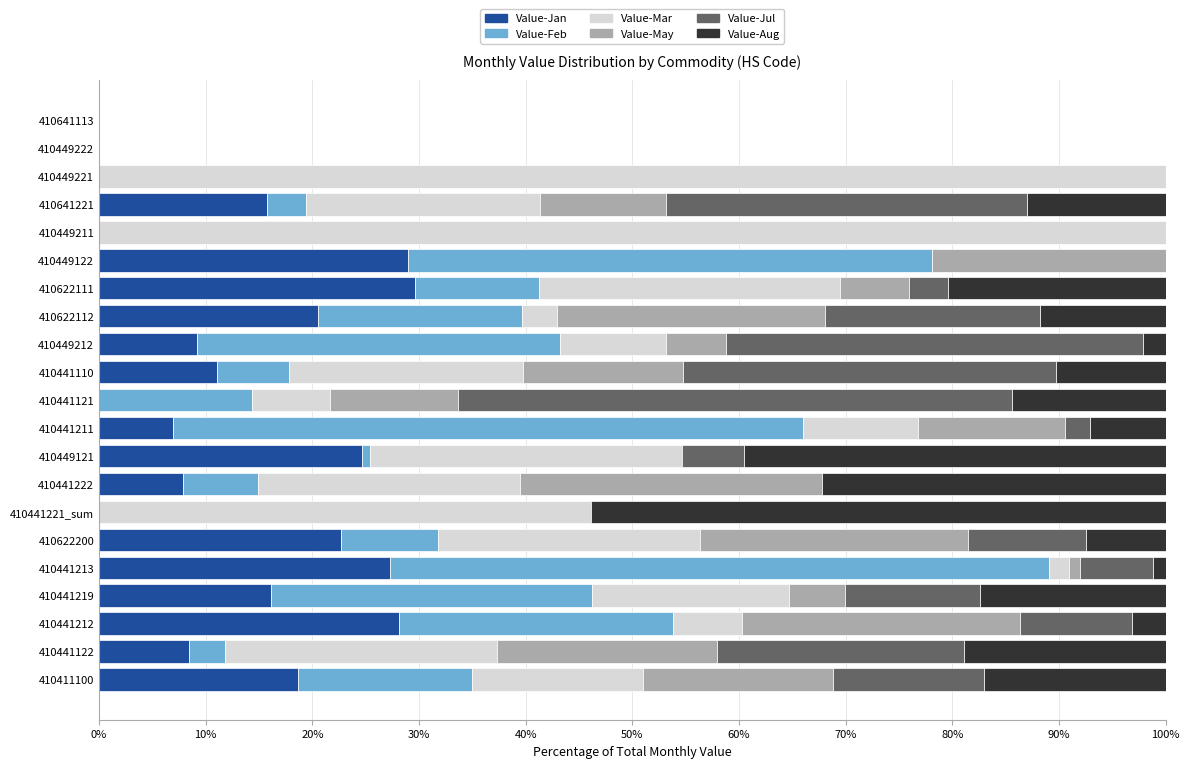

True or false: Value-Jan has a value of 0.0 at 410441221_sum.

True